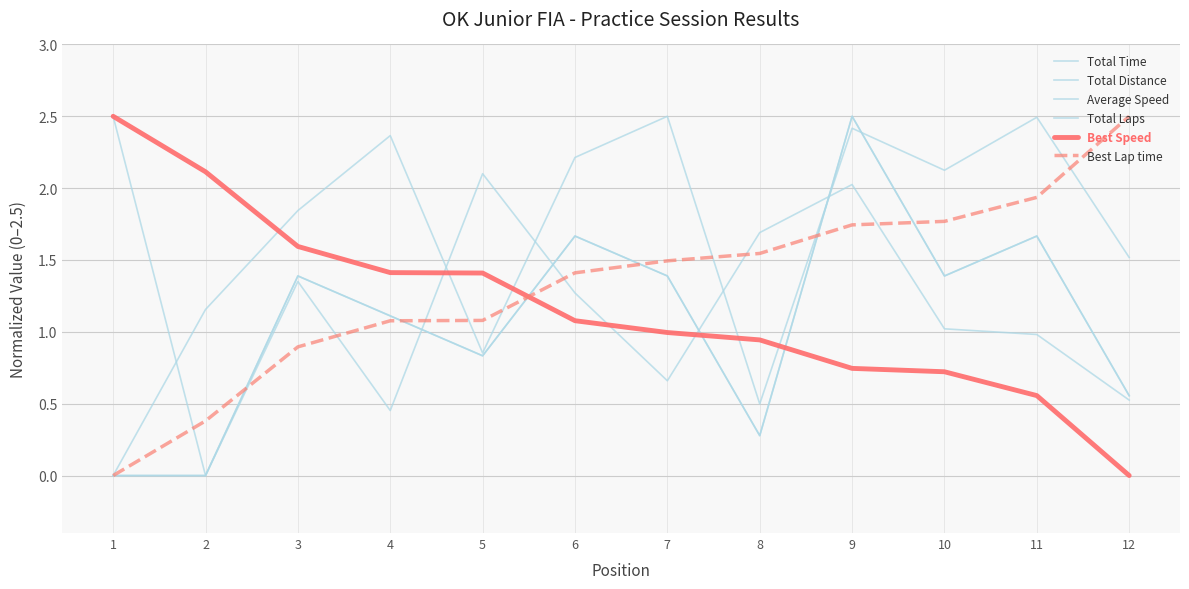

Does the chart have visible grid lines?

Yes